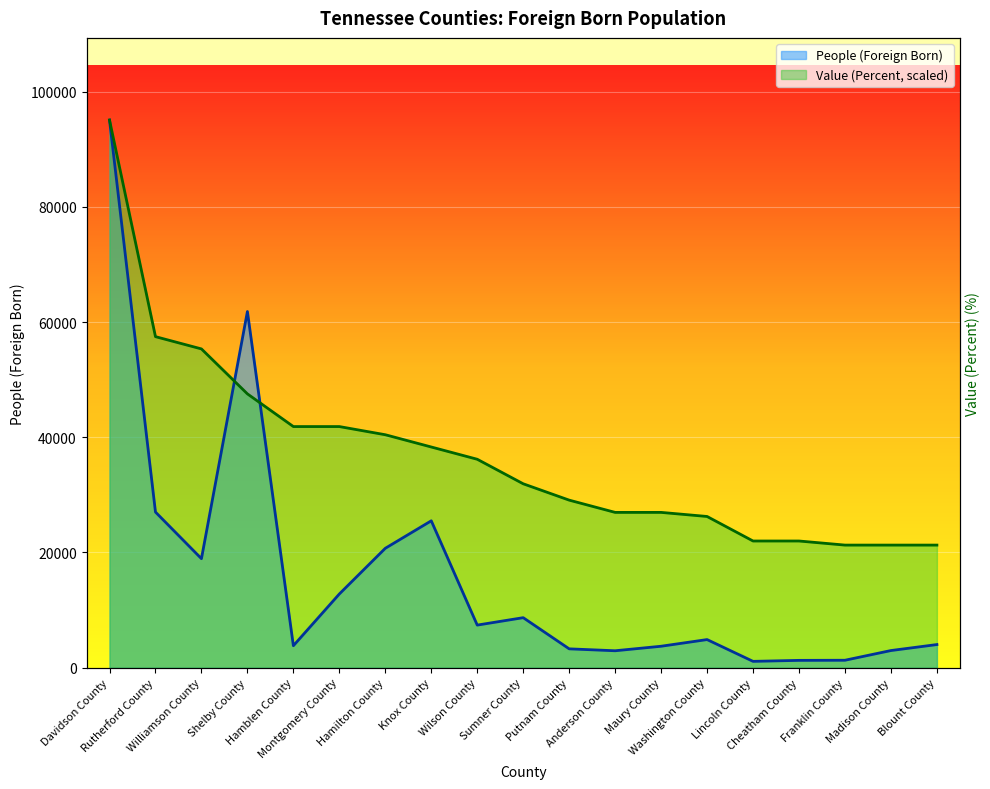

What position from the right is Cheatham County?

4